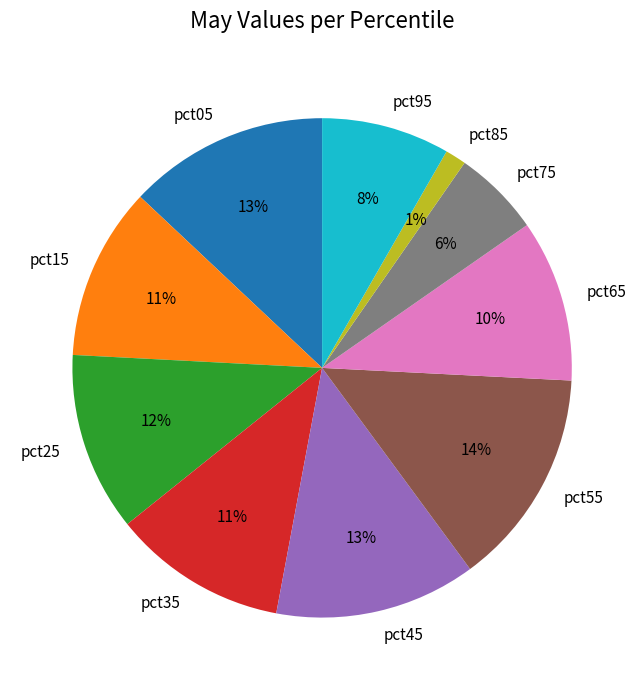

Is the sum of pct95 and pct85 greater than half?

No